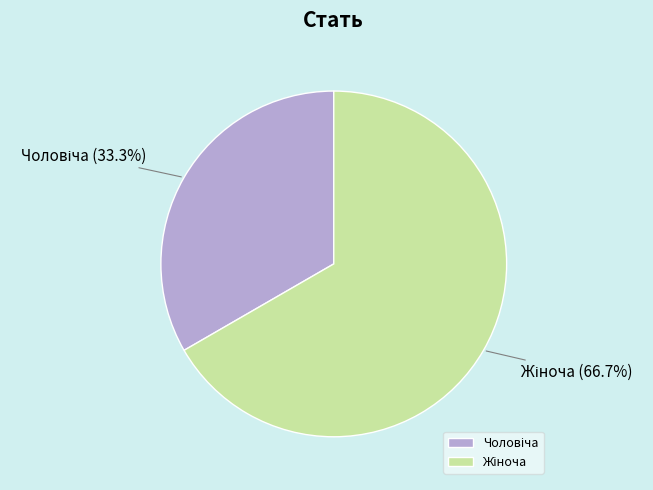

To the nearest percent, what is the difference between the largest and smallest slice percentages?

33%